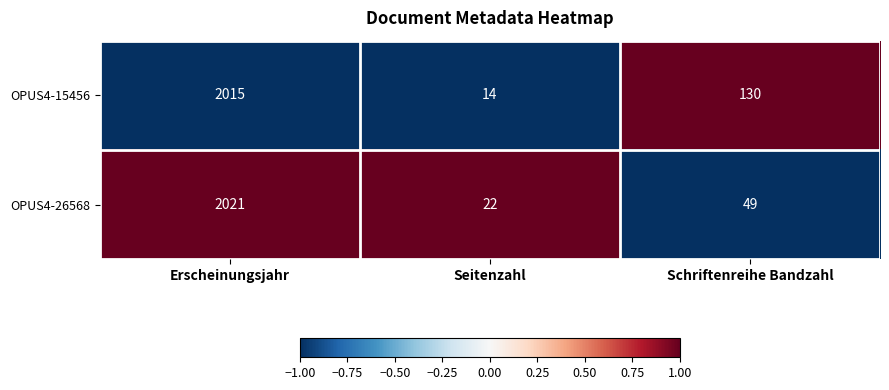

Which series has the widest spread of values?

OPUS4-15456